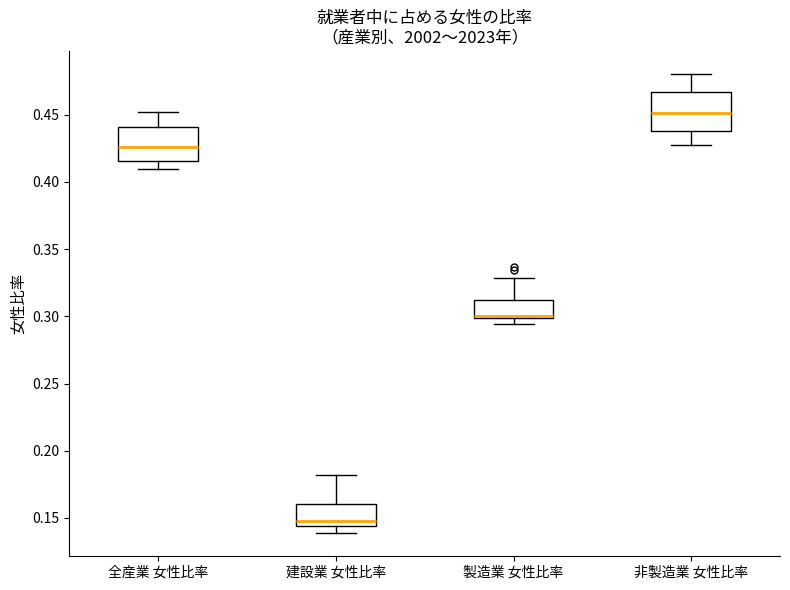

Reading left to right, transcribe this box plot: for each box, give where its median line is, the range the box spans, and where its two whiskers end, as read against the y-axis. The values are not printed on the chart, so give them approximately, as read against the axis.

全産業 女性比率: median 0.425, box 0.415 to 0.440, whiskers 0.410 to 0.450
建設業 女性比率: median 0.150, box 0.145 to 0.160, whiskers 0.140 to 0.180
製造業 女性比率: median 0.300 (just above the box's lower edge), box 0.300 to 0.310, whiskers 0.295 to 0.330
非製造業 女性比率: median 0.450, box 0.440 to 0.465, whiskers 0.425 to 0.480